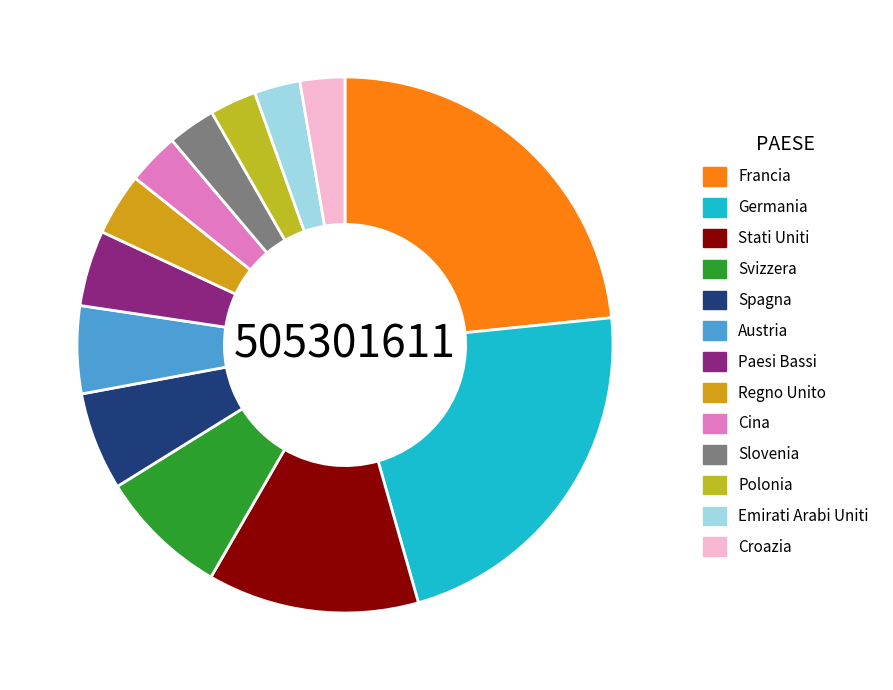

What percentage is the Emirati Arabi Uniti slice, to the nearest percent?

3%